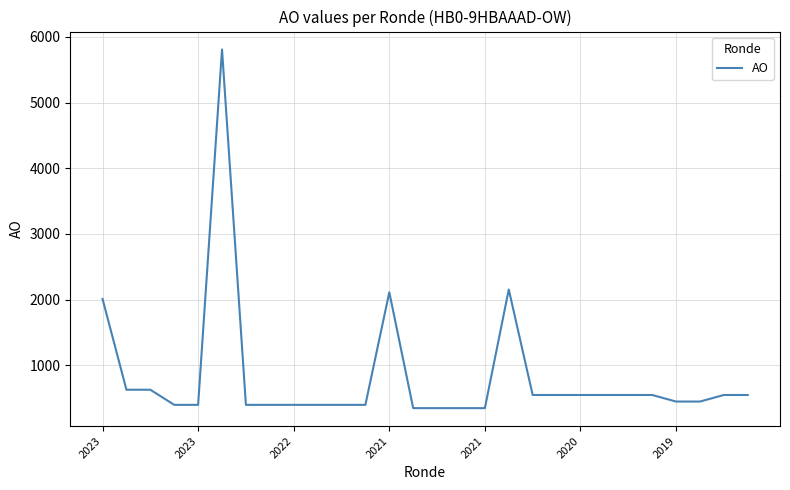

What is the smallest value displayed?

350